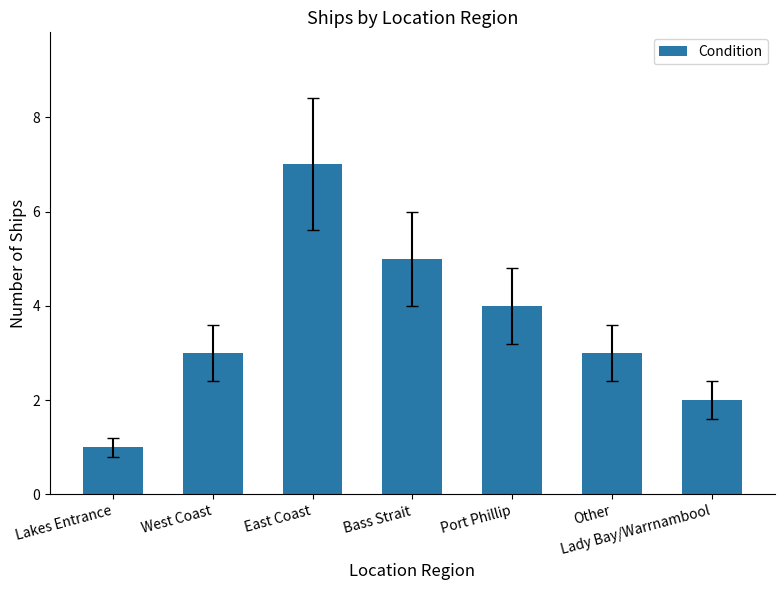

At which category does the chart reach its peak across all series?

East Coast